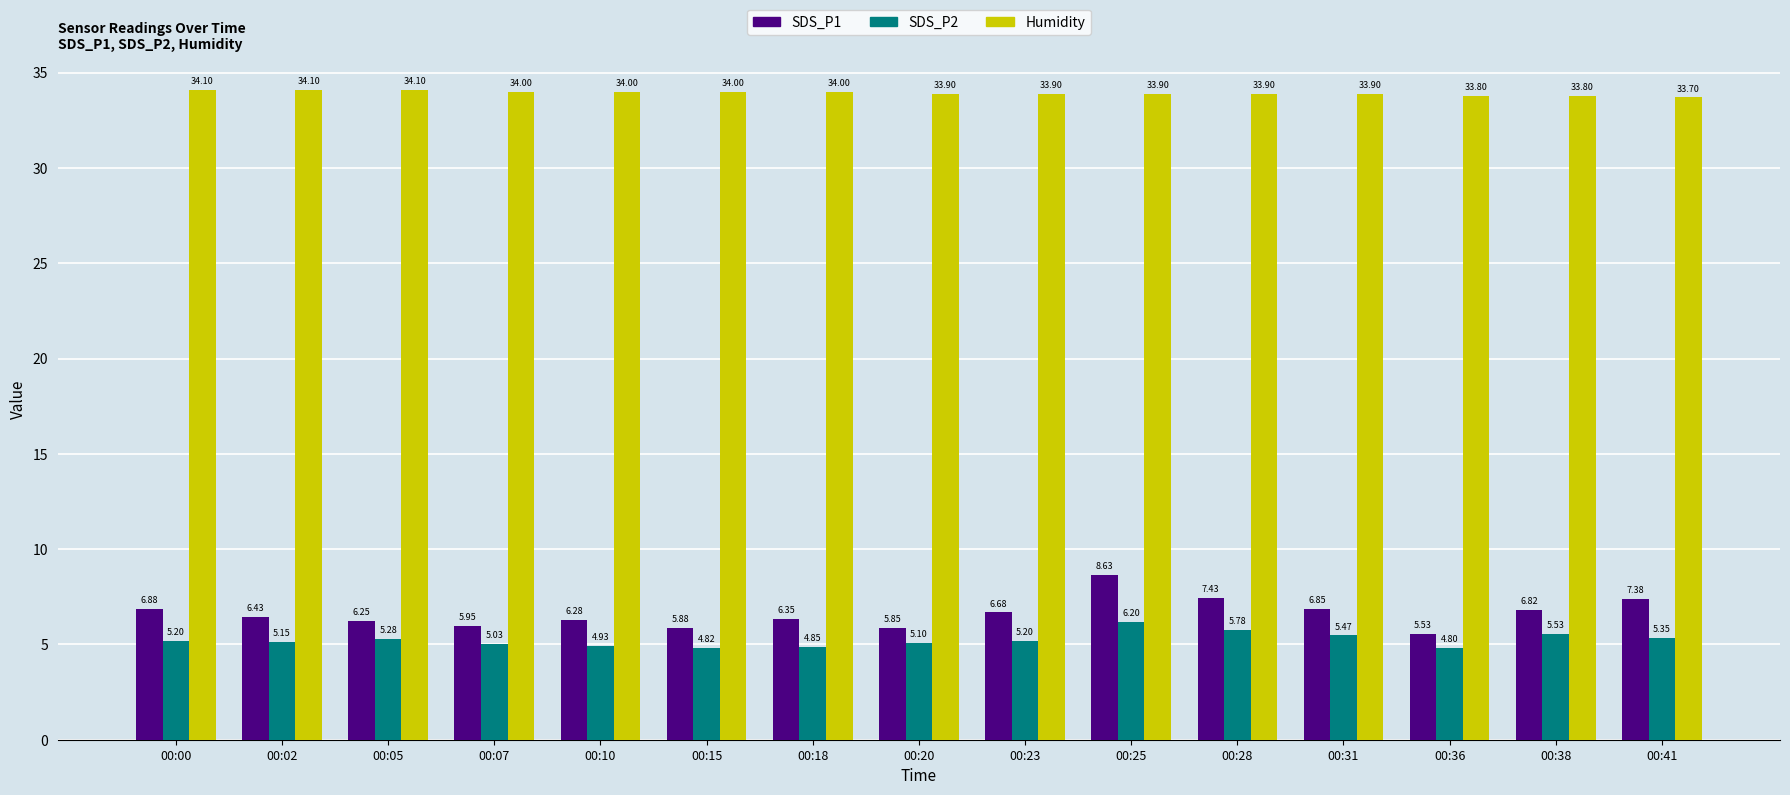

At which category is the sum across all series the highest?

00:25